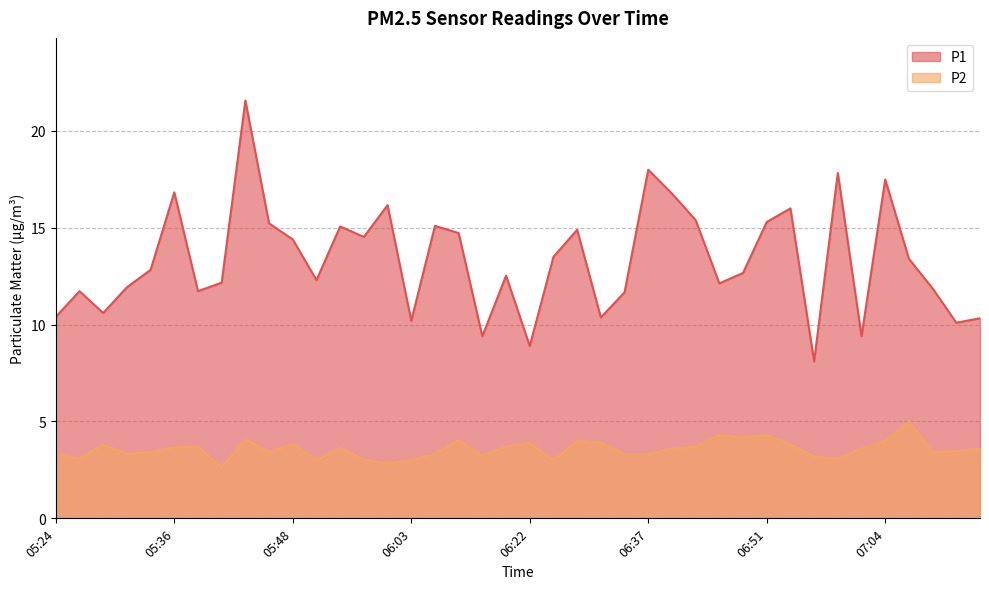

In P1, how many points are higher than both neighbors (excluding endpoints)?

12